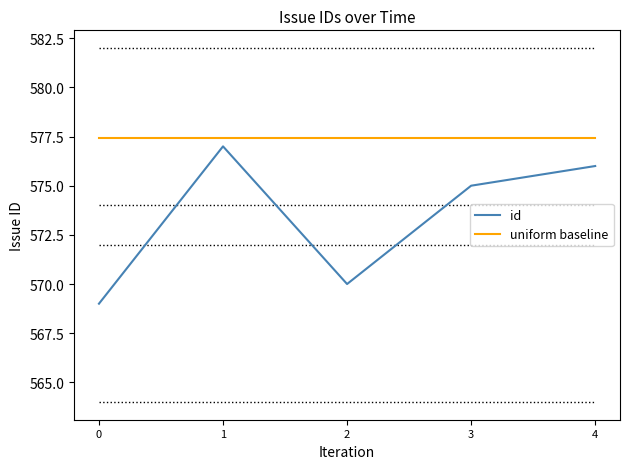

True or false: id and uniform baseline intersect in this chart.

False